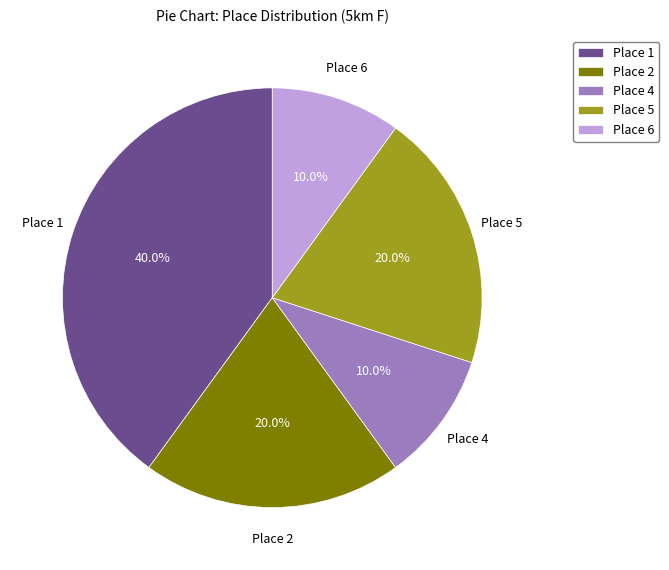

How many slices are in this pie chart?

5